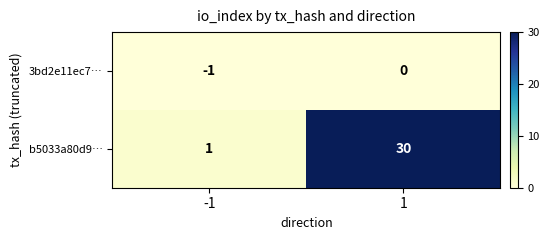

What is the highest value of the b5033a80d9… series?

30